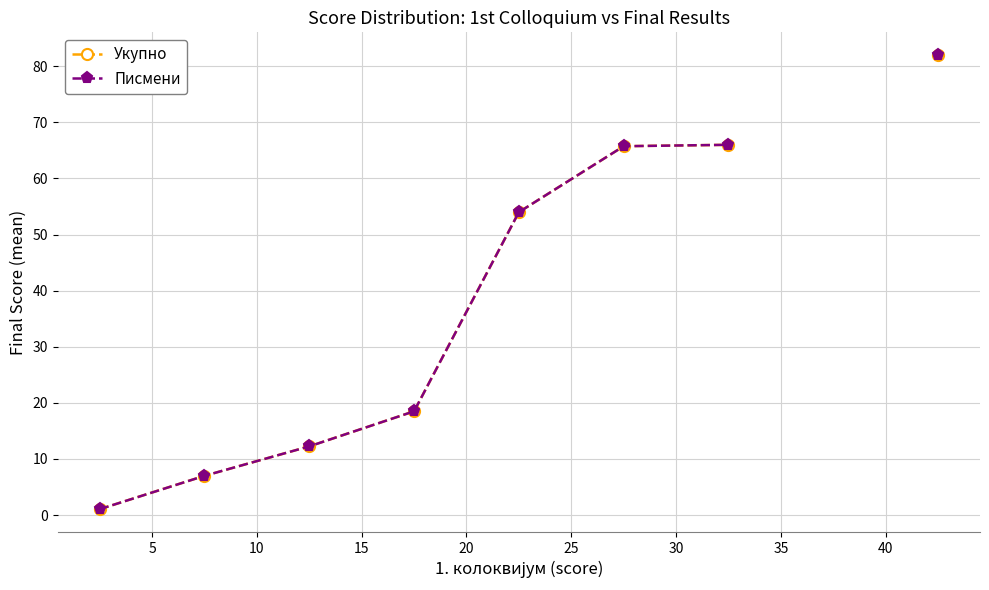

What is the value of the Укупно point at the 2nd from the left?

7.0